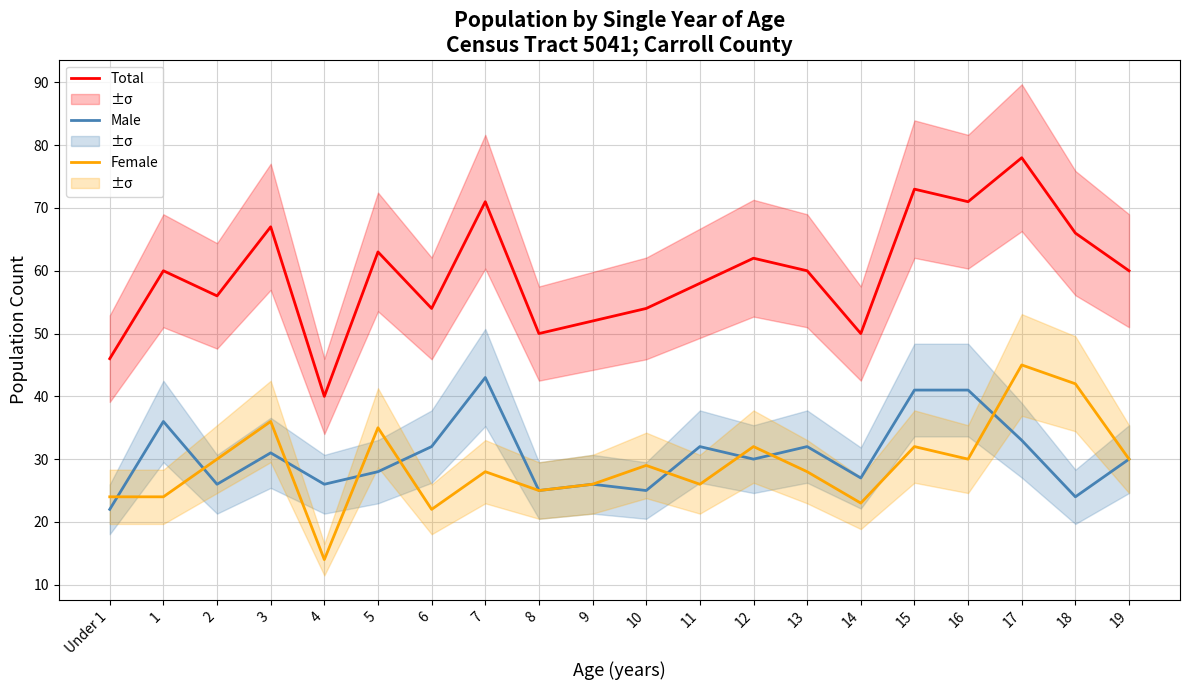

Which series has the largest total across all categories?

Total